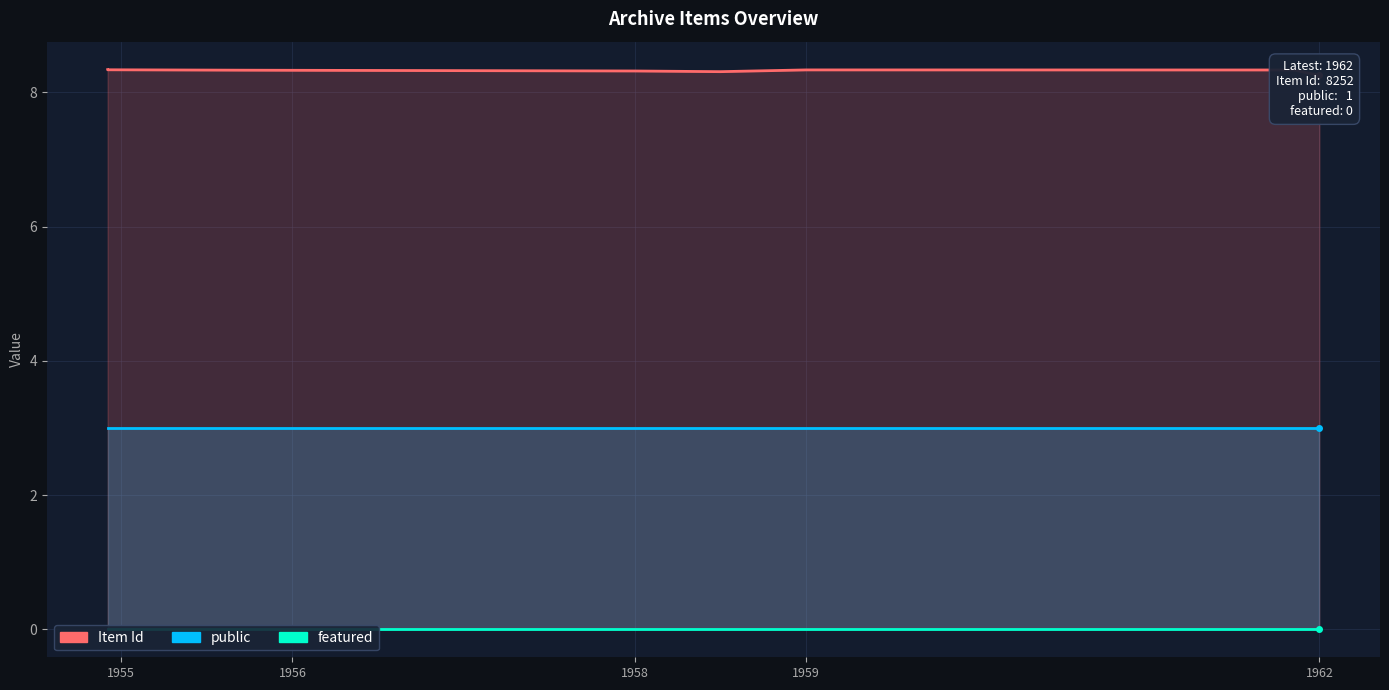

Reading left to right, transcribe all the data shown in this chart.

public: 3.0	3.0	3.0	3.0	3.0	3.0	3.0	3.0	3.0	3.0
Item Id: 8.3	8.3	8.3	8.3	8.3	8.3	8.3	8.3	8.3	8.3
featured: 0.0	0.0	0.0	0.0	0.0	0.0	0.0	0.0	0.0	0.0